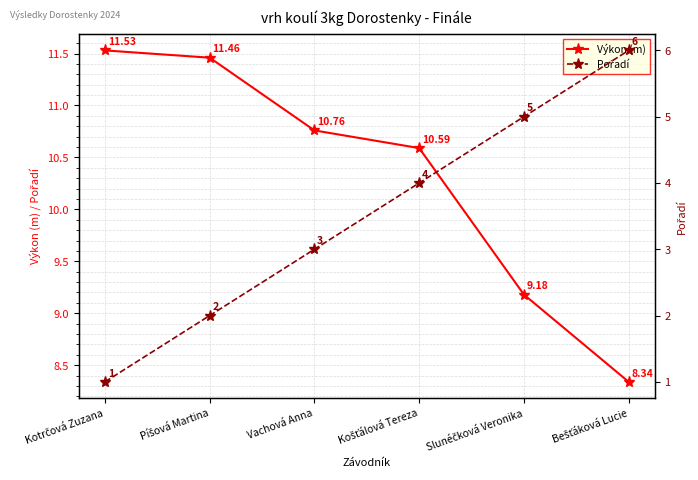

List the series in order of their overall mean, lowest first.

Pořadí, Výkon (m)